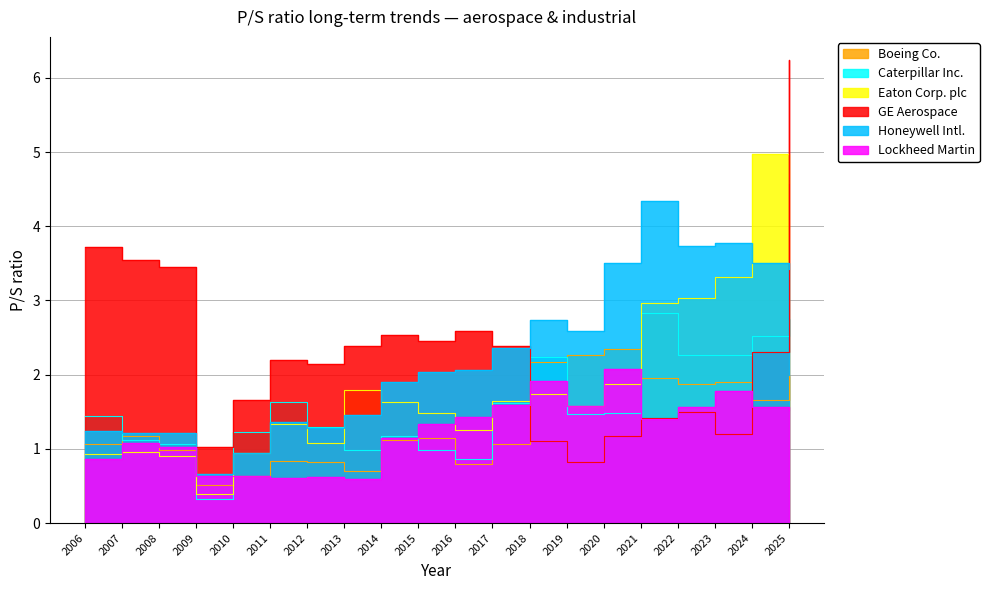

List the series in order of their peak value, highest first.

GE Aerospace, Eaton Corp. plc, Honeywell Intl., Caterpillar Inc., Boeing Co., Lockheed Martin